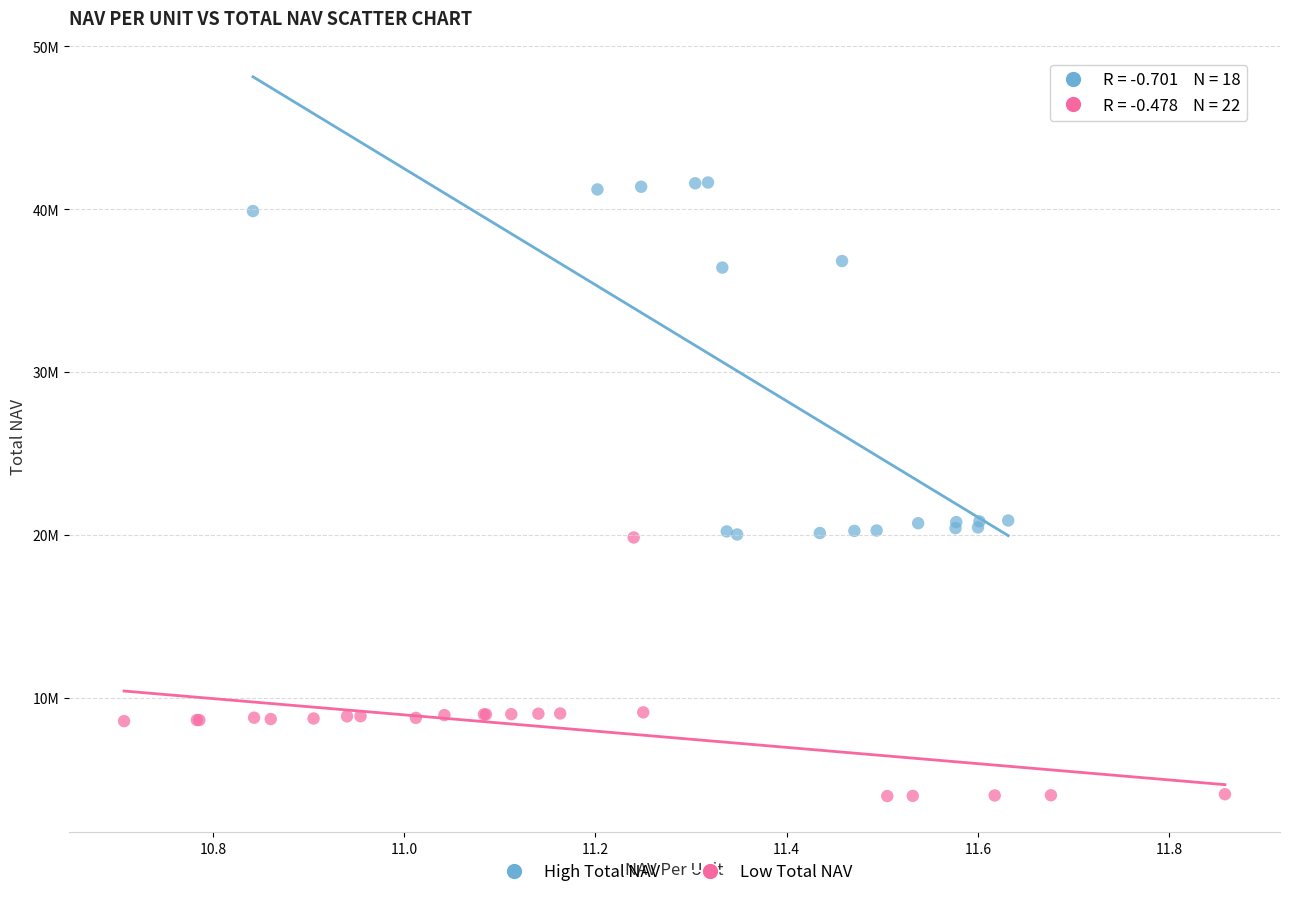

Which series has the widest spread of Y values?

High Total NAV